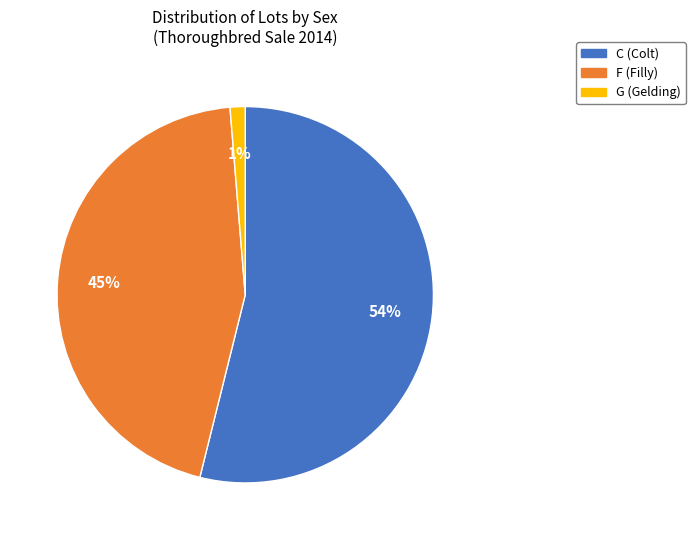

Which category has the smallest portion of the pie?

G